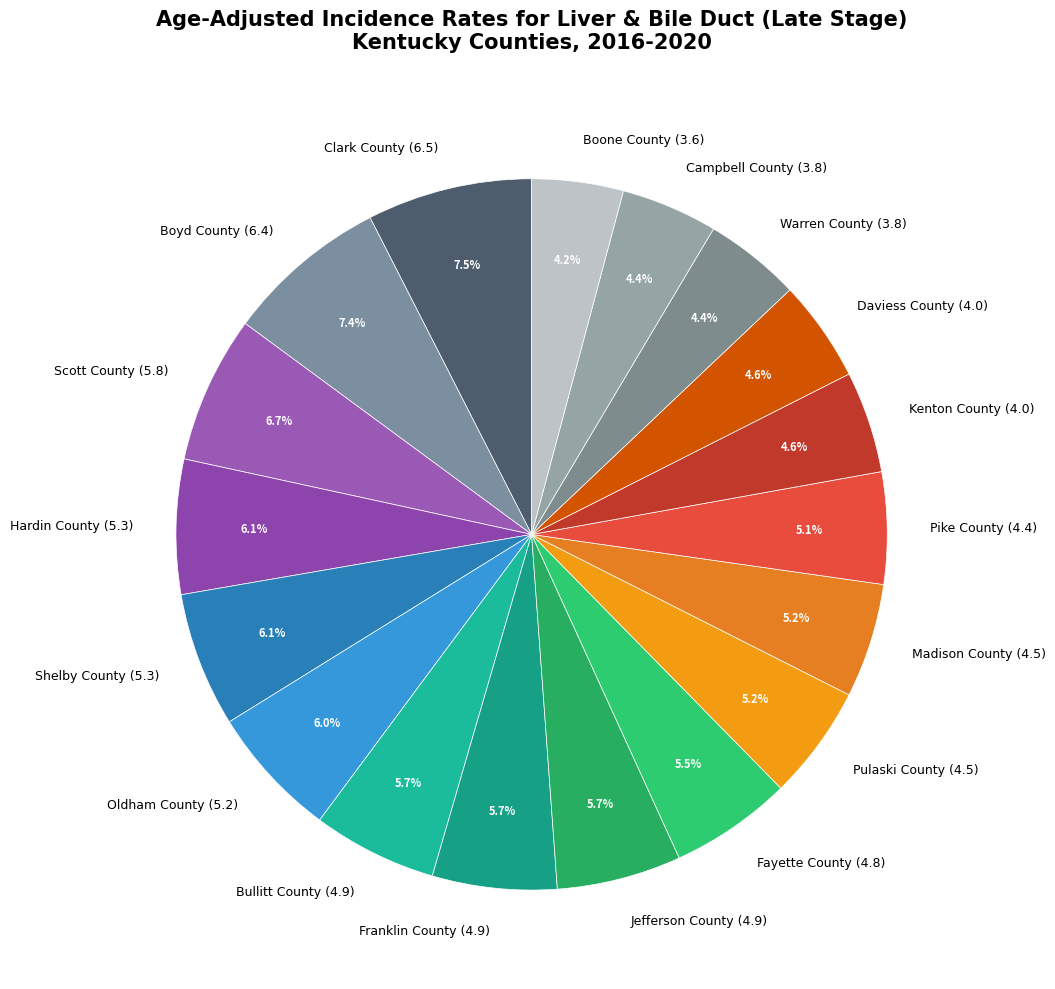

Is Pike County the majority of the pie?

No